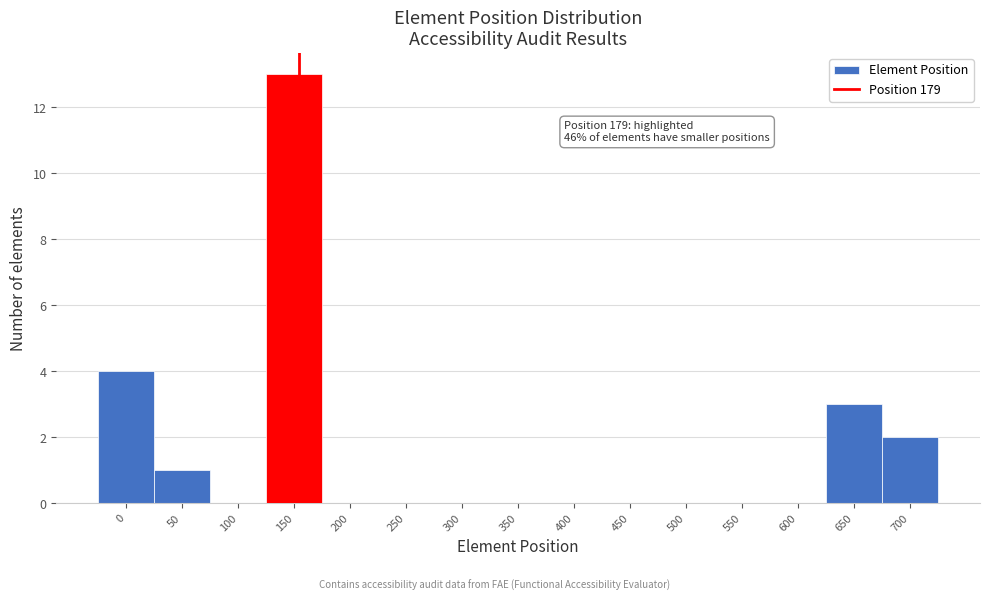

Which category has the highest value across all series?

150